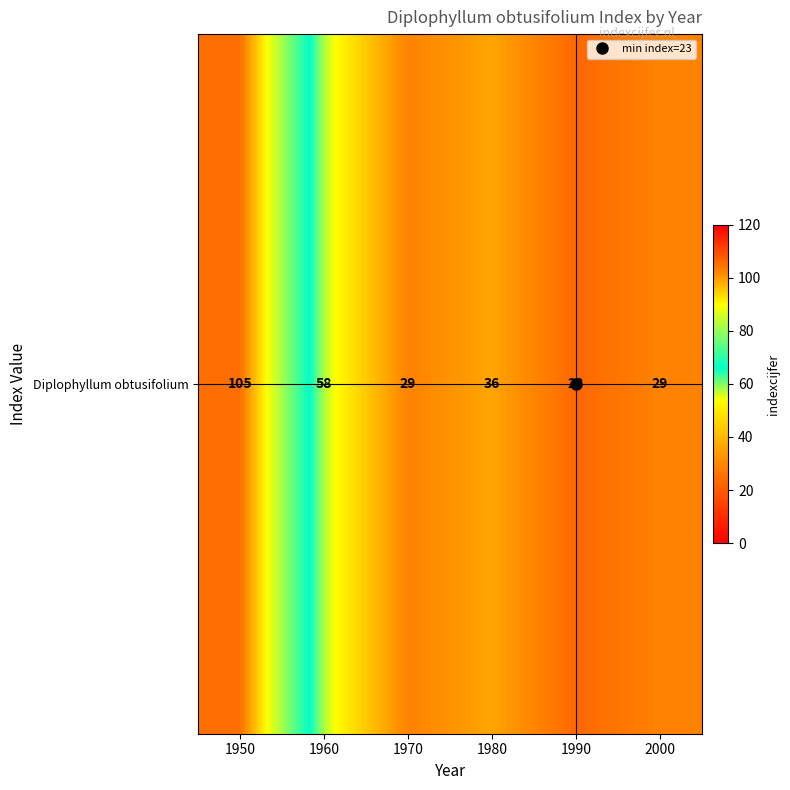

Where is the data nearest to the value 64?

1960